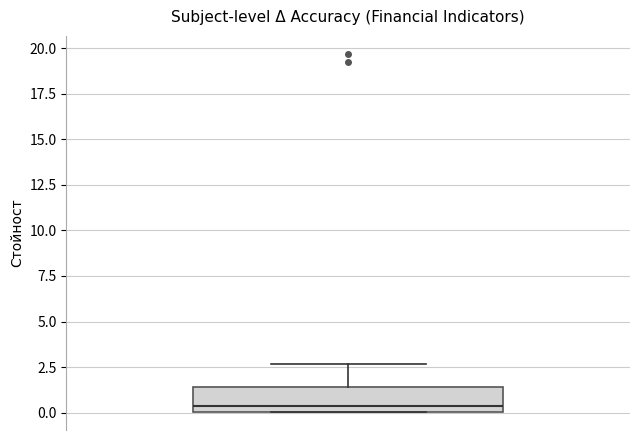

Transcribe this box plot: give where the median line is, the range the box spans, and where the two whiskers end, as read against the y-axis. The values are not printed on the chart, so give them approximately, as read against the axis.

median 0.5, box 0.0 to 1.5, whiskers 0.0 to 2.5